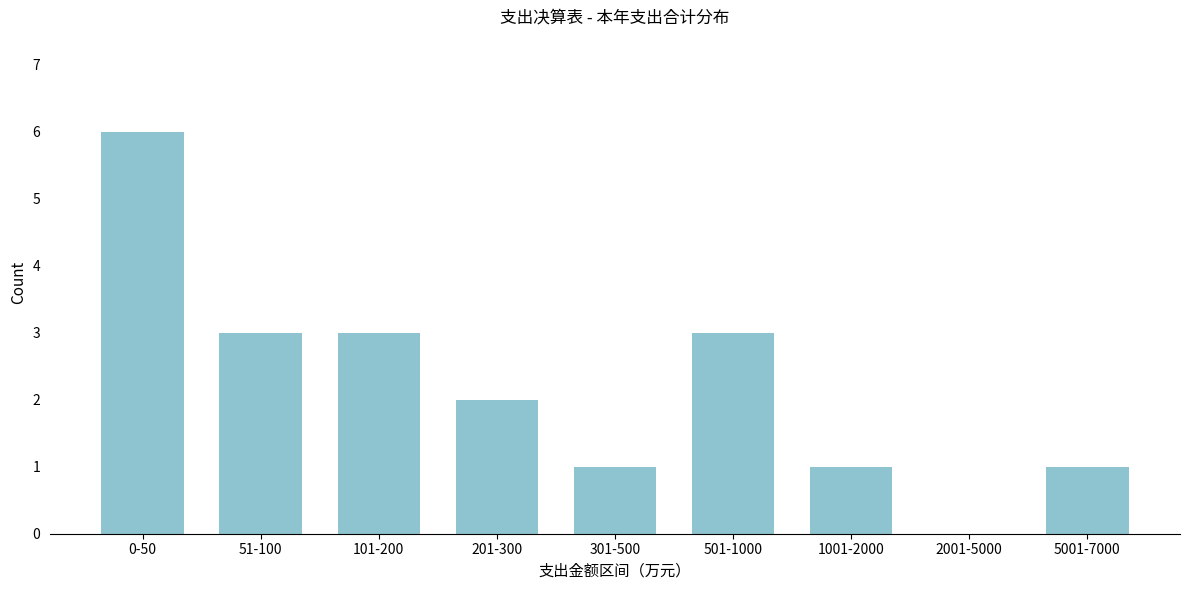

Reading left to right, what are all the values shown in this chart?

0-50=6	51-100=3	101-200=3	201-300=2	301-500=1	501-1000=3	1001-2000=1	2001-5000=0	5001-7000=1